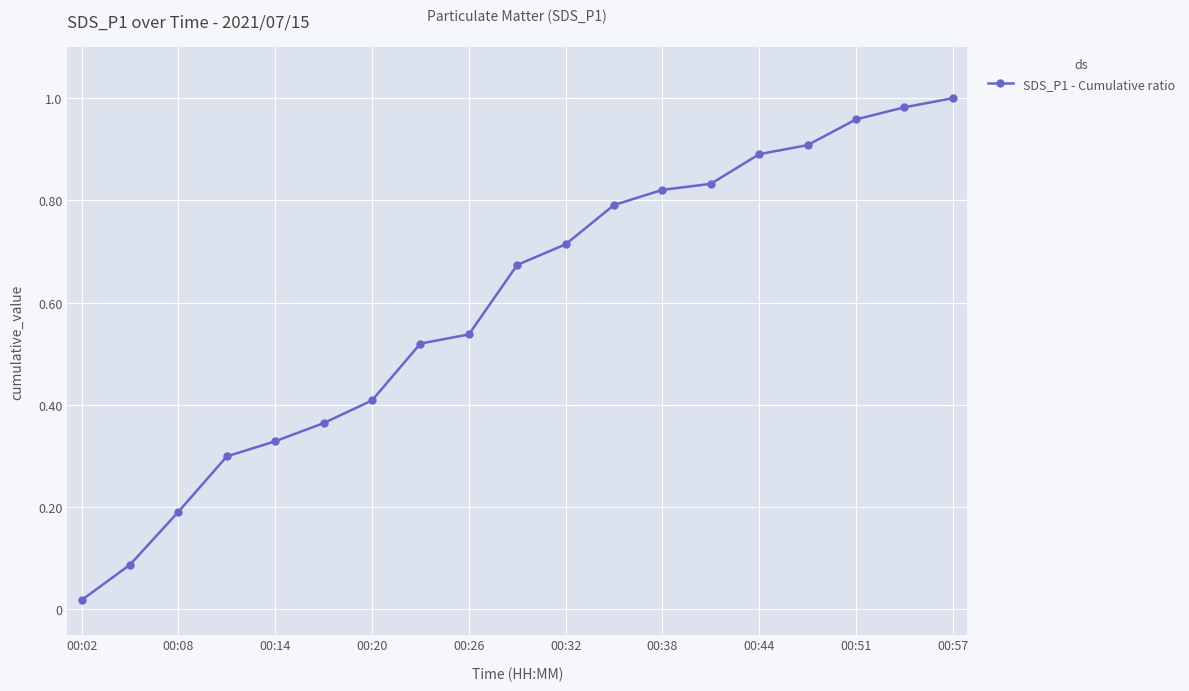

What is the average value?

0.6